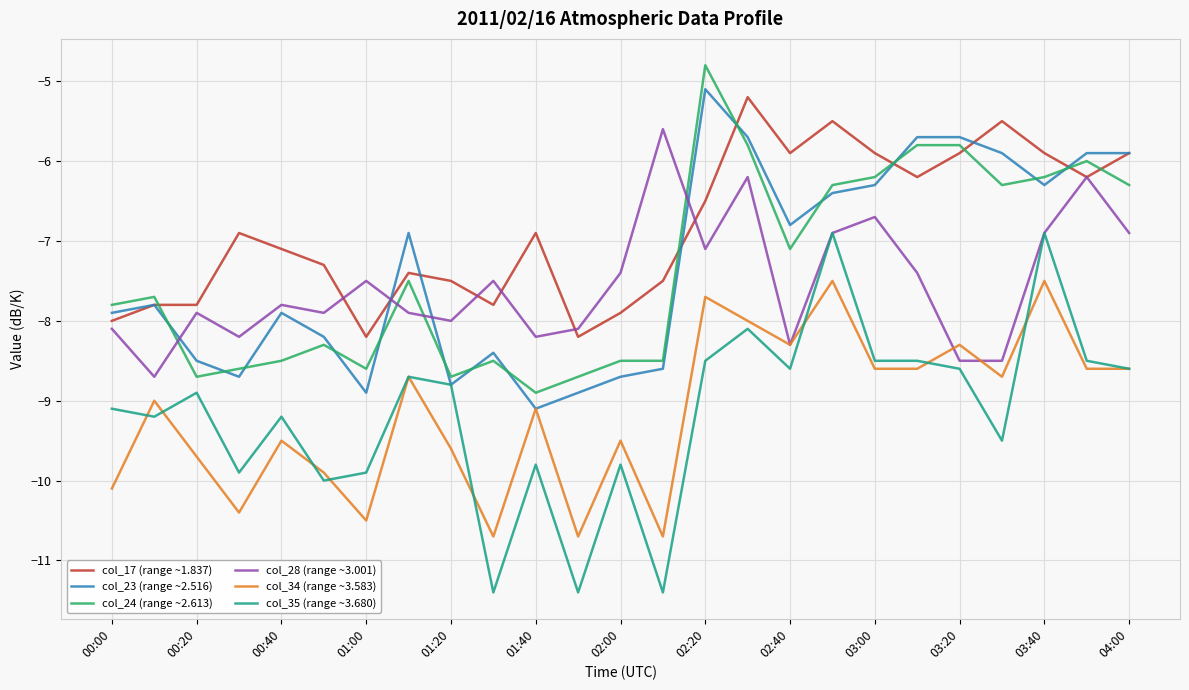

True or false: col_34 (range ~3.583) and col_17 (range ~1.837) intersect in this chart.

False